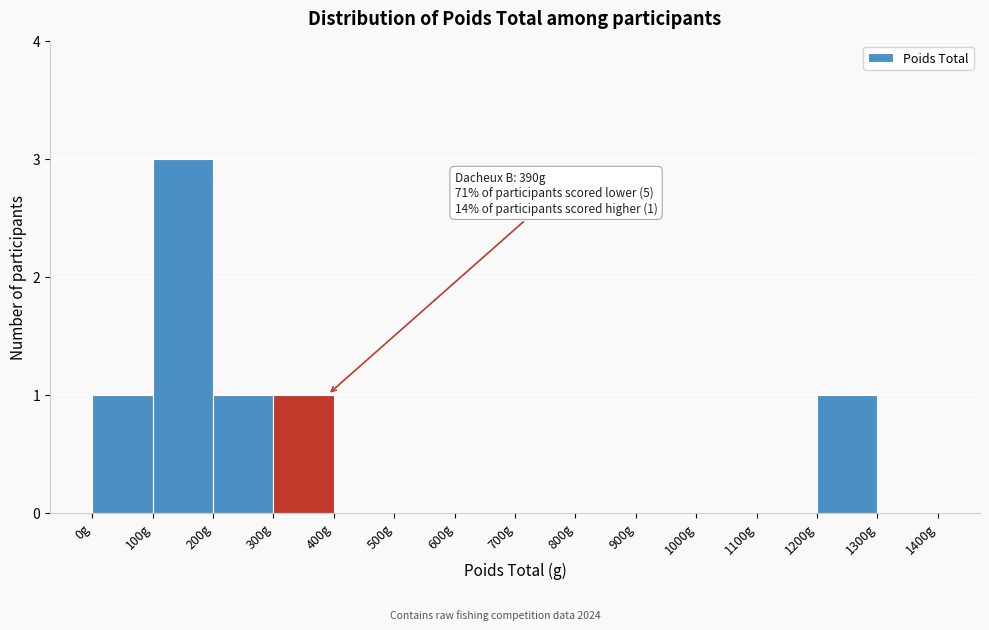

Over which range of the x-axis is the bar tallest?

100 to 200